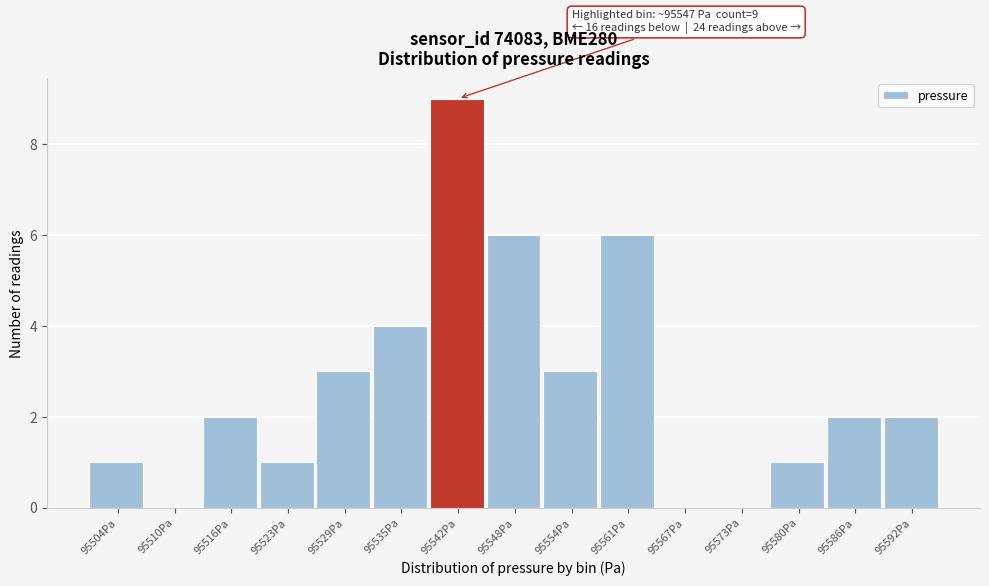

Reading left to right, transcribe all the data shown in this chart.

95504Pa=1	95510Pa=0	95516Pa=2	95523Pa=1	95529Pa=3	95535Pa=4	95542Pa=9	95548Pa=6	95554Pa=3	95561Pa=6	95567Pa=0	95573Pa=0	95580Pa=1	95586Pa=2	95592Pa=2